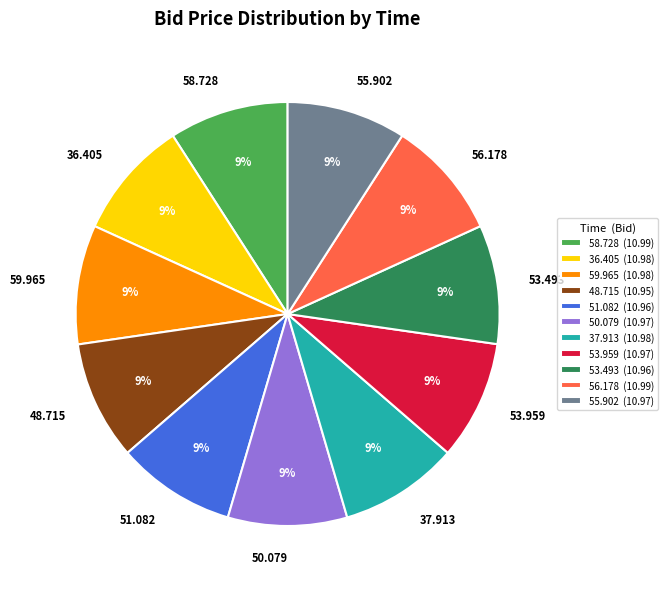

Do 53.959 and 51.082 together represent more than half of the pie?

No